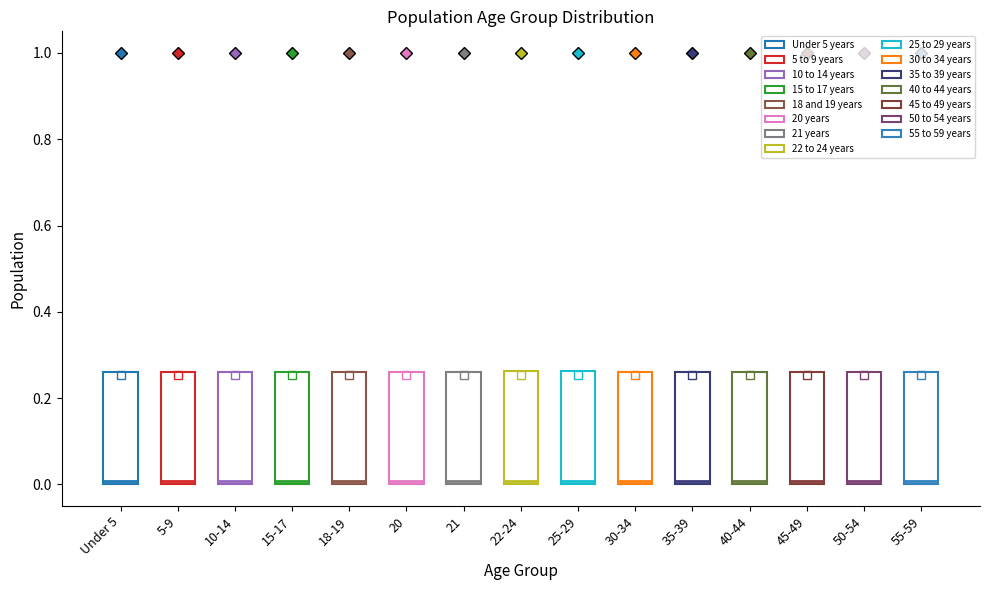

Reading left to right, read every box against the y-axis: the position of its median line, the range the box covers, and the ends of its whiskers. The values are not printed on the chart, so give them approximately, as read against the axis.

Under 5: median 0.00 (just above the box's lower edge), box 0.00 to 0.26, whiskers 0.00 to 0.26
5-9: median 0.00 (just above the box's lower edge), box 0.00 to 0.26, whiskers 0.00 to 0.26
10-14: median 0.00 (just above the box's lower edge), box 0.00 to 0.26, whiskers 0.00 to 0.26
15-17: median 0.00 (just above the box's lower edge), box 0.00 to 0.26, whiskers 0.00 to 0.26
18-19: median 0.00 (just above the box's lower edge), box 0.00 to 0.26, whiskers 0.00 to 0.26
20: median 0.00 (just above the box's lower edge), box 0.00 to 0.26, whiskers 0.00 to 0.26
21: median 0.00 (just above the box's lower edge), box 0.00 to 0.26, whiskers 0.00 to 0.26
22-24: median 0.00 (just above the box's lower edge), box 0.00 to 0.26, whiskers 0.00 to 0.26
25-29: median 0.00 (just above the box's lower edge), box 0.00 to 0.26, whiskers 0.00 to 0.26
30-34: median 0.00 (just above the box's lower edge), box 0.00 to 0.26, whiskers 0.00 to 0.26
35-39: median 0.00 (just above the box's lower edge), box 0.00 to 0.26, whiskers 0.00 to 0.26
40-44: median 0.00 (just above the box's lower edge), box 0.00 to 0.26, whiskers 0.00 to 0.26
45-49: median 0.00 (just above the box's lower edge), box 0.00 to 0.26, whiskers 0.00 to 0.26
50-54: median 0.00 (just above the box's lower edge), box 0.00 to 0.26, whiskers 0.00 to 0.26
55-59: median 0.00 (just above the box's lower edge), box 0.00 to 0.26, whiskers 0.00 to 0.26